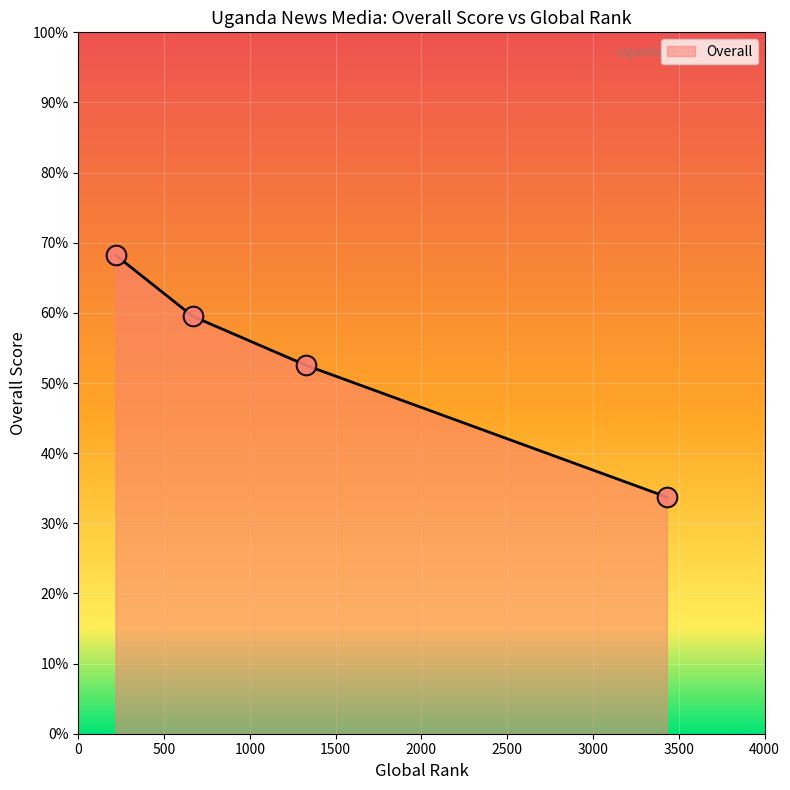

What is the change in value from 217 to 1330?

-15.8